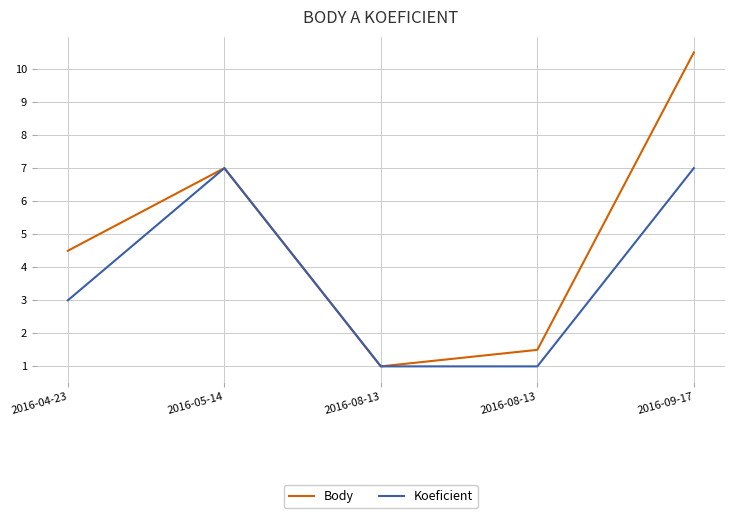

What are all the series names shown in the legend?

Body, Koeficient